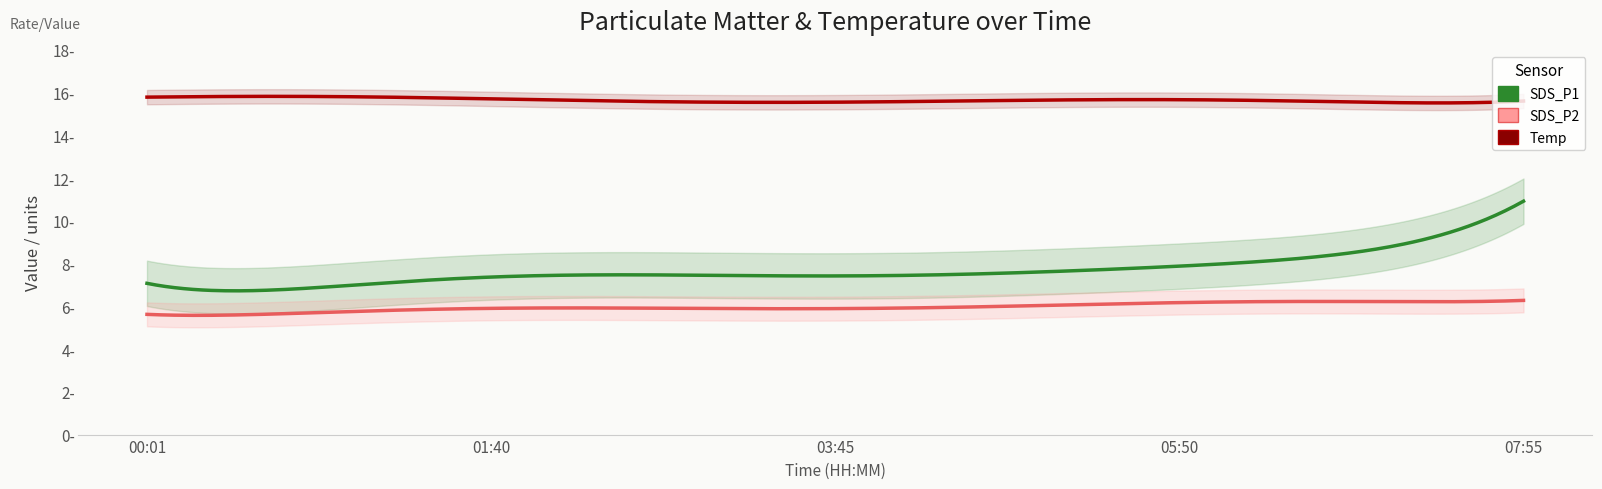

What is the average value of the SDS_P1 series?

7.8